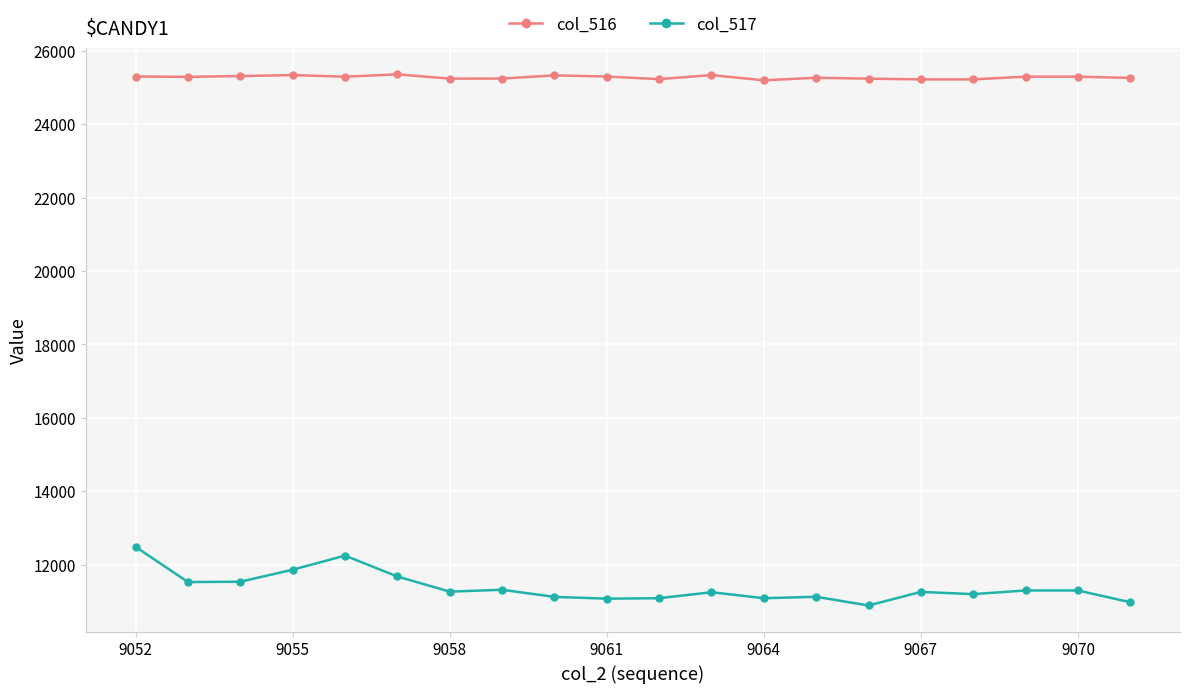

True or false: col_516 and col_517 cross at least once.

False